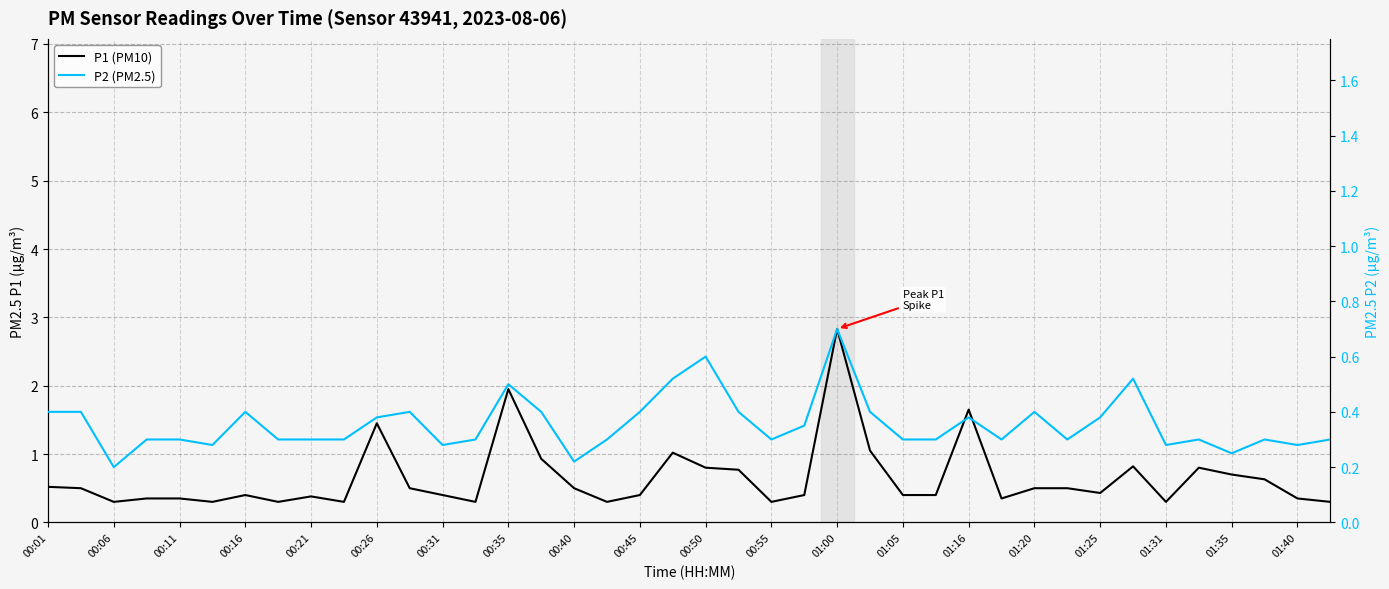

How many interior local valleys does the P2 (PM2.5) series have?

10